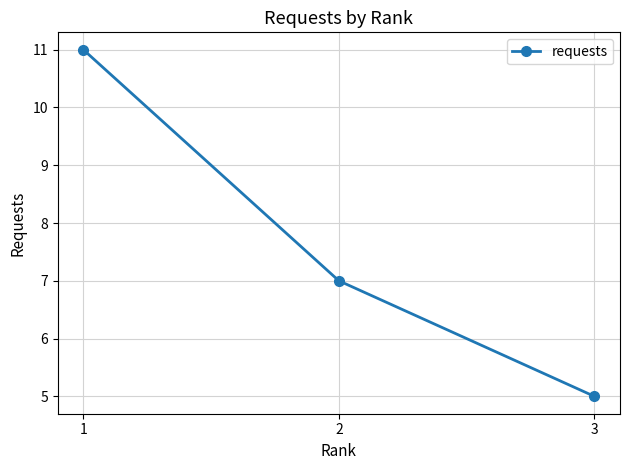

What is the value of the 3rd point from the left?

5